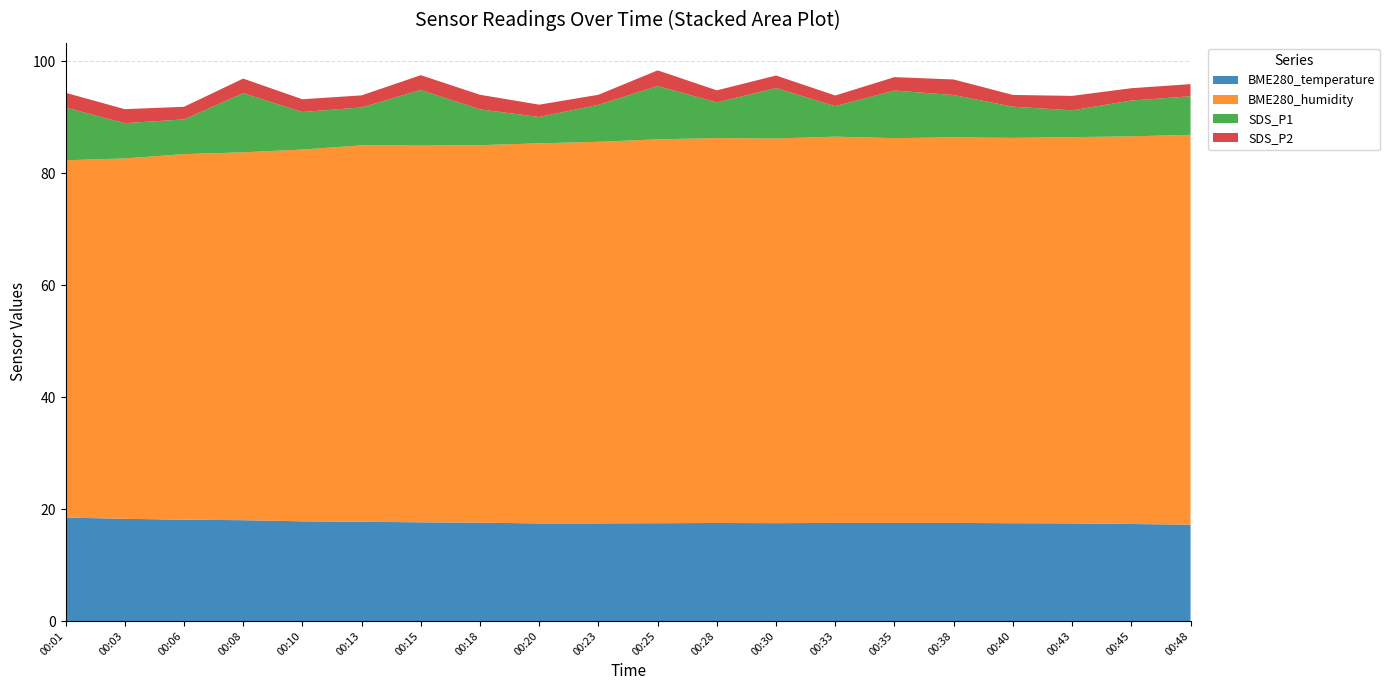

Reading left to right, list all the values displayed in this chart.

BME280_temperature: 00:01=18.5	00:03=18.3	00:06=18.1	00:08=18.0	00:10=17.8	00:13=17.7	00:15=17.6	00:18=17.6	00:20=17.4	00:23=17.4	00:25=17.5	00:28=17.5	00:30=17.5	00:33=17.5	00:35=17.5	00:38=17.5	00:40=17.5	00:43=17.4	00:45=17.3	00:48=17.2
BME280_humidity: 00:01=63.8	00:03=64.4	00:06=65.3	00:08=65.7	00:10=66.4	00:13=67.2	00:15=67.3	00:18=67.4	00:20=67.9	00:23=68.2	00:25=68.6	00:28=68.7	00:30=68.7	00:33=69.0	00:35=68.7	00:38=68.9	00:40=68.8	00:43=69.0	00:45=69.2	00:48=69.6
SDS_P1: 00:01=9.4	00:03=6.3	00:06=6.2	00:08=10.6	00:10=6.7	00:13=6.8	00:15=9.9	00:18=6.4	00:20=4.7	00:23=6.6	00:25=9.5	00:28=6.4	00:30=9.0	00:33=5.5	00:35=8.5	00:38=7.5	00:40=5.6	00:43=4.8	00:45=6.4	00:48=6.9
SDS_P2: 00:01=2.6	00:03=2.5	00:06=2.2	00:08=2.6	00:10=2.3	00:13=2.1	00:15=2.6	00:18=2.6	00:20=2.2	00:23=1.8	00:25=2.8	00:28=2.1	00:30=2.2	00:33=1.9	00:35=2.4	00:38=2.8	00:40=2.1	00:43=2.6	00:45=2.2	00:48=2.2